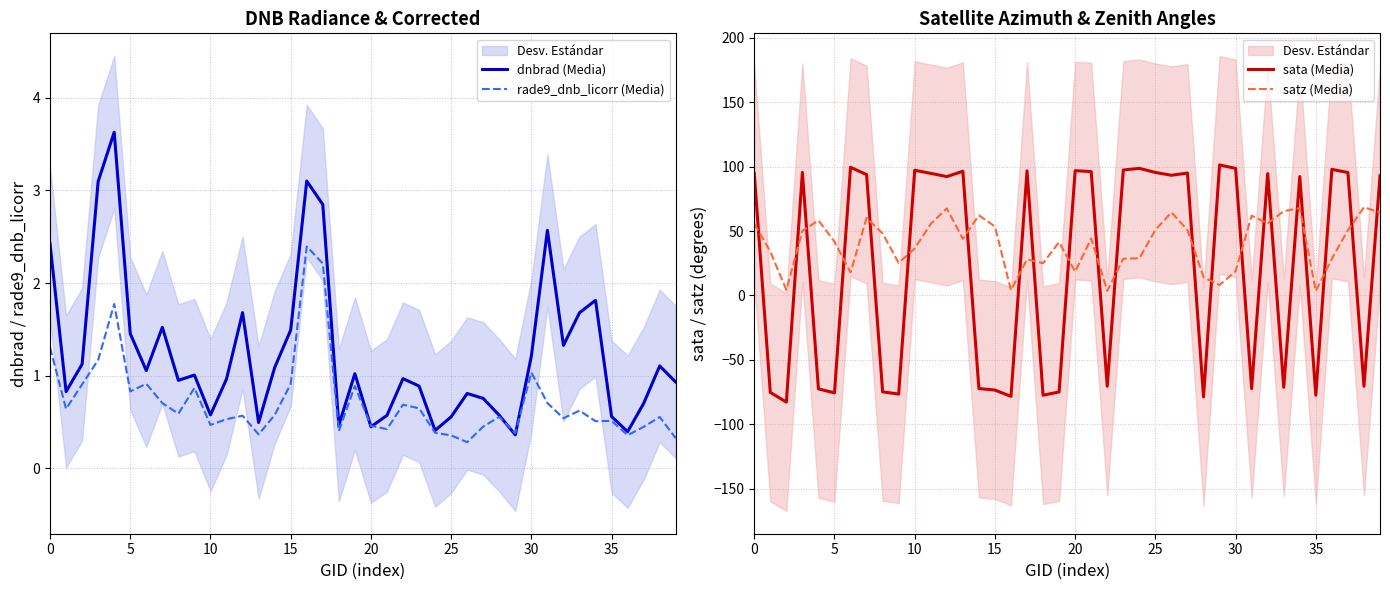

How many data points in sata (Media) are less than 93?

20